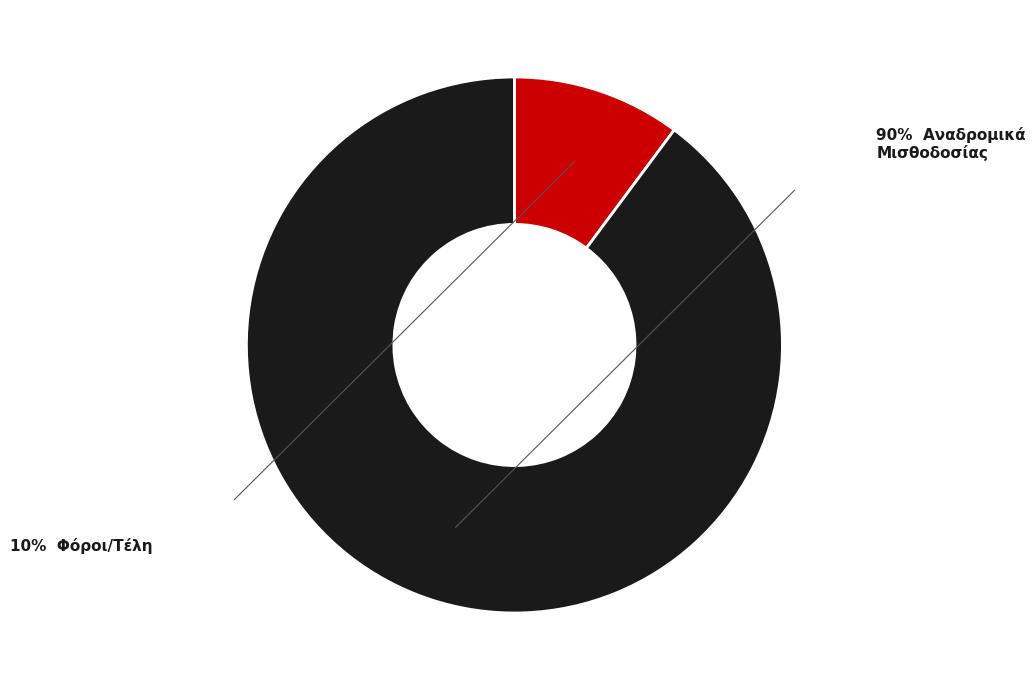

Is there any slice that represents more than half of the pie?

Yes